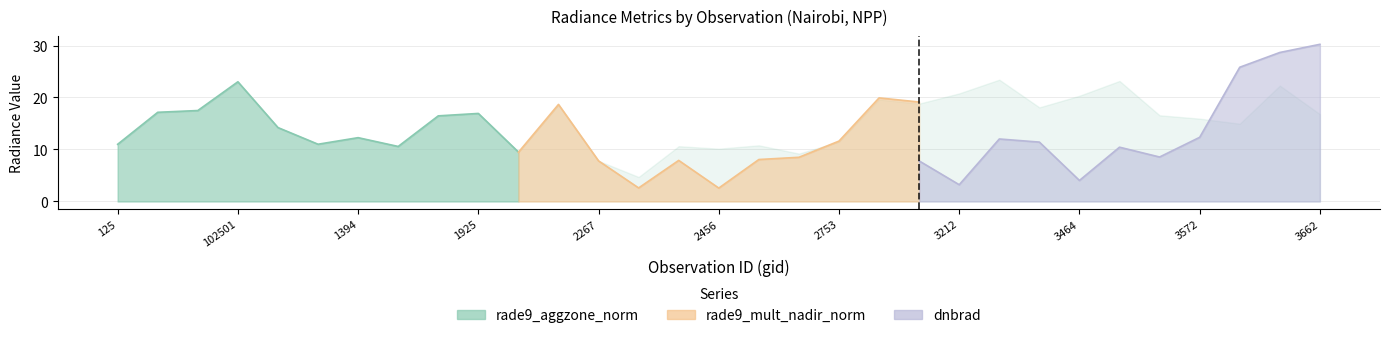

What is the total value across all series at 3572?

44.0